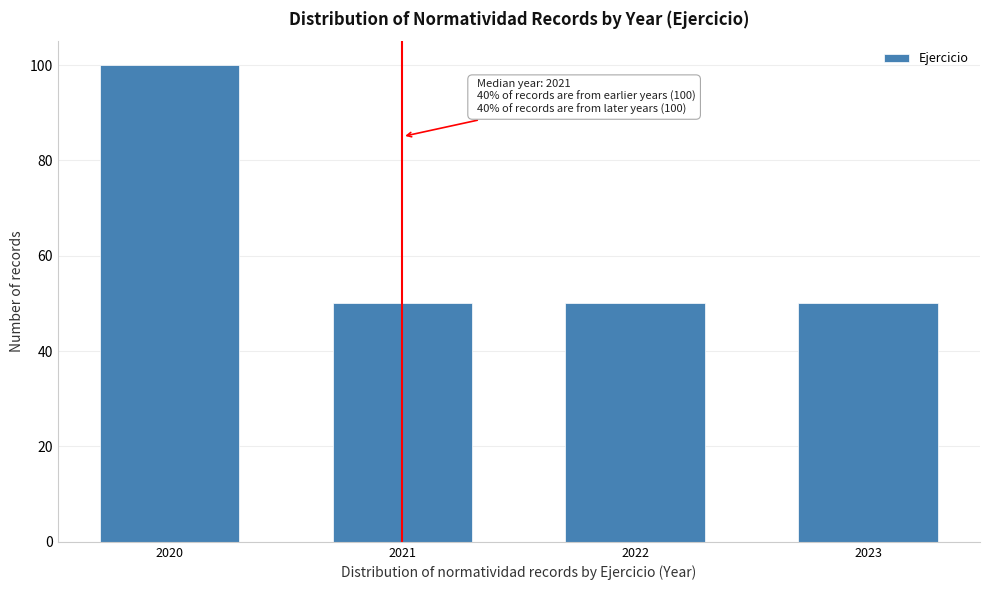

Reading left to right, what are all the values shown in this chart?

100	50	50	50